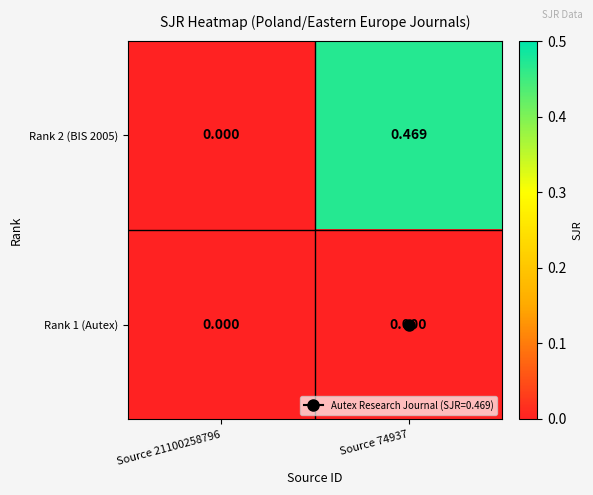

Reading right to left, list all the values displayed in this chart.

Rank 2 (BIS 2005): Source 74937=0.5	Source 21100258796=0.0
Rank 1 (Autex): Source 74937=0.0	Source 21100258796=0.0